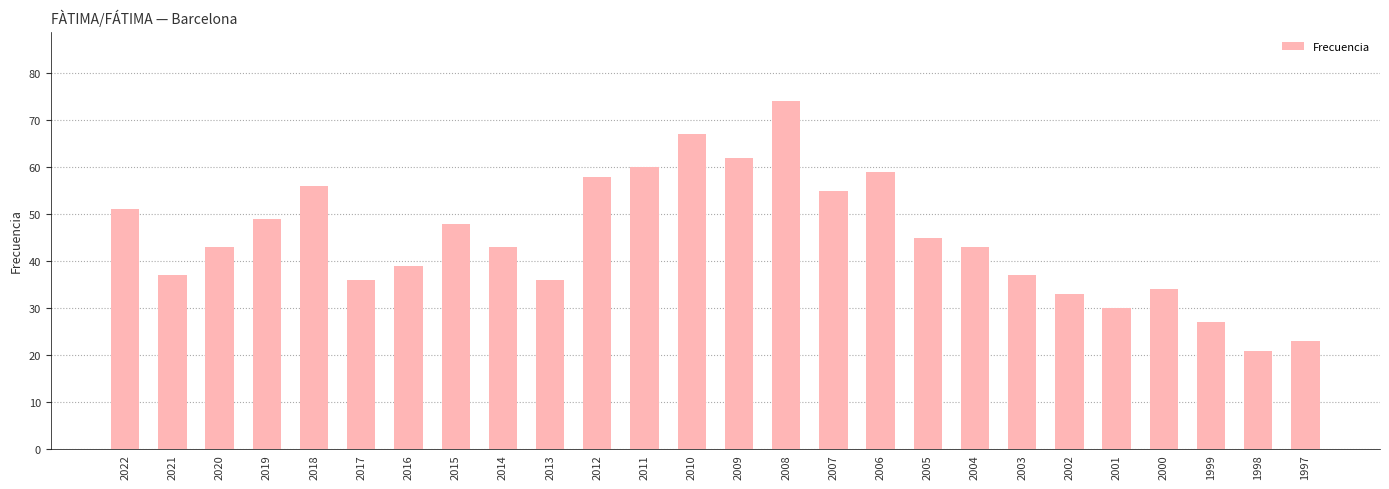

What is the difference between the values at 2014 and 2008?

31